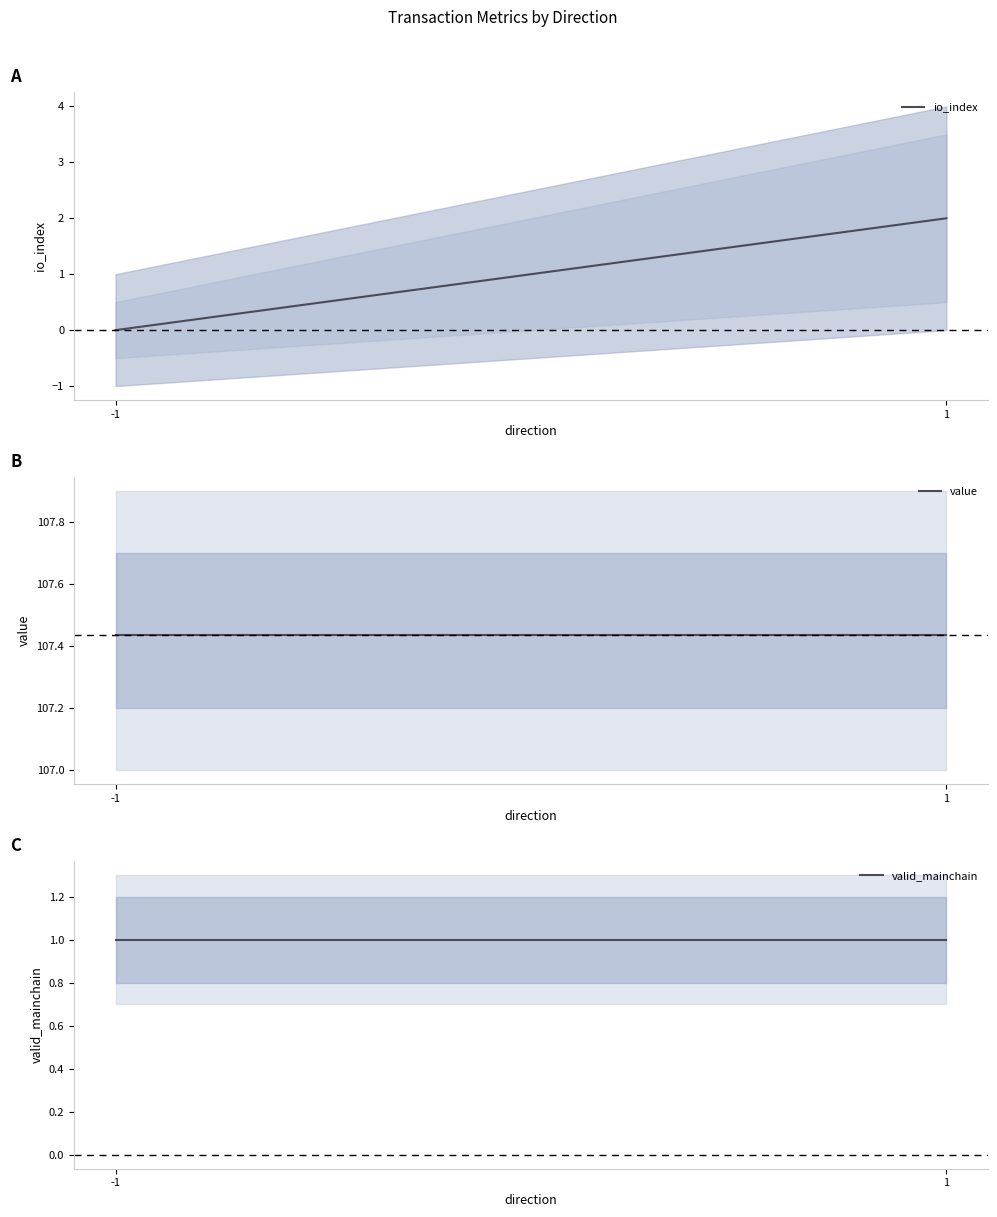

What is the sum of all value values?

214.9